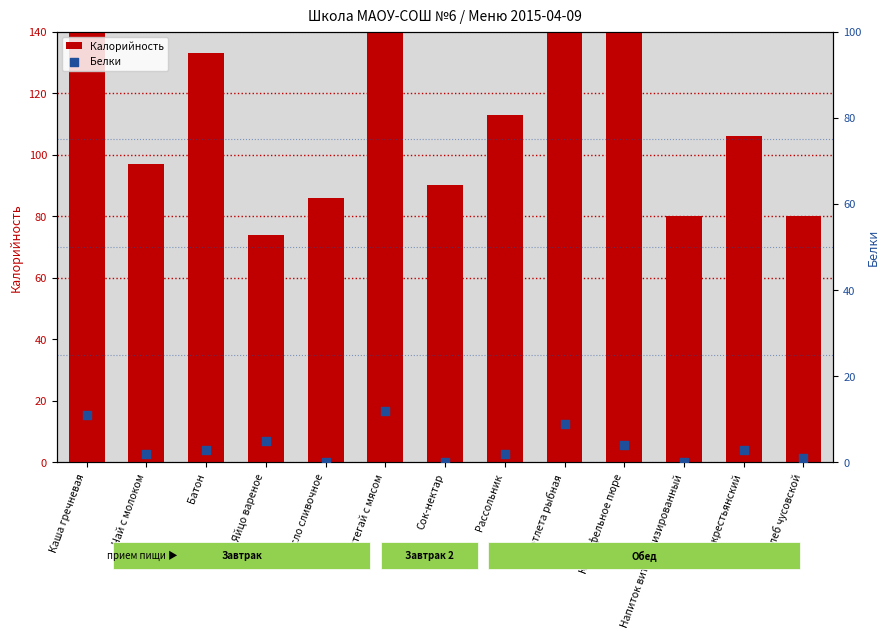

Is the value of Белки at Хлеб крестьянский greater than the value of Калорийность at Масло сливочное?

No